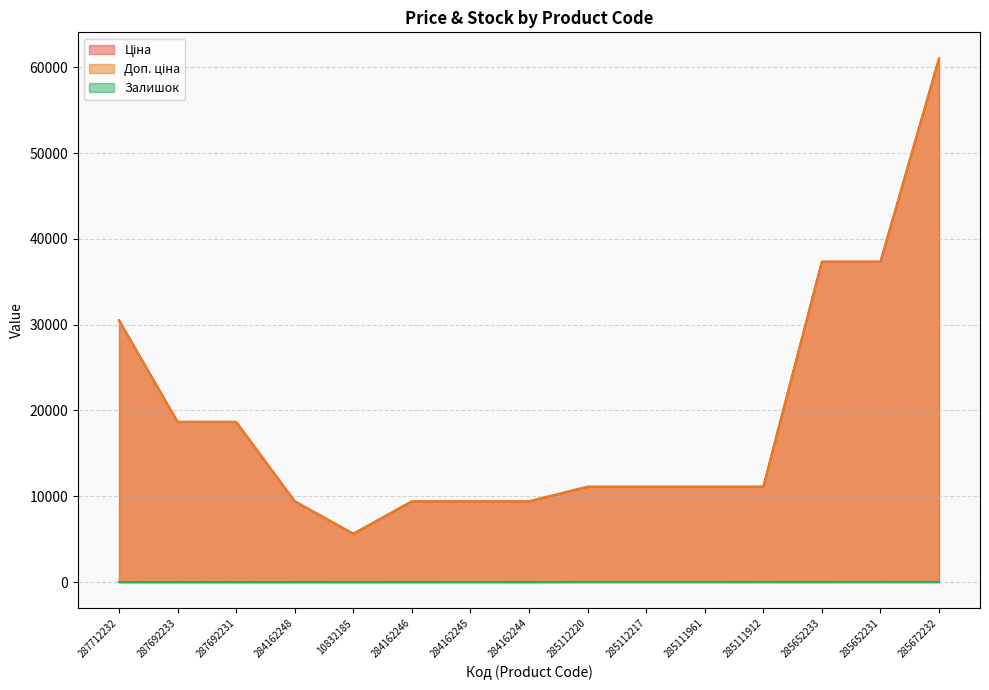

Reading left to right, extract all data points from this chart.

Ціна: 287712232=30512.3	287692233=18671.5	287692231=18671.5	284162248=9416.9	10832185=5636.0	284162246=9416.9	284162245=9416.9	284162244=9416.9	285112220=11113.6	285112217=11113.6	285111961=11113.6	285111912=11113.6	285652233=37343.0	285652231=37343.0	285672232=61024.7
Доп. ціна: 287712232=30512.3	287692233=18671.5	287692231=18671.5	284162248=9416.9	10832185=5636.0	284162246=9416.9	284162245=9416.9	284162244=9416.9	285112220=11113.6	285112217=11113.6	285111961=11113.6	285111912=11113.6	285652233=37343.0	285652231=37343.0	285672232=61024.7
Залишок: 287712232=0.0	287692233=0.0	287692231=0.0	284162248=0.0	10832185=1.0	284162246=0.0	284162245=7.0	284162244=1.0	285112220=17.0	285112217=17.0	285111961=17.0	285111912=14.0	285652233=12.0	285652231=22.0	285672232=15.0